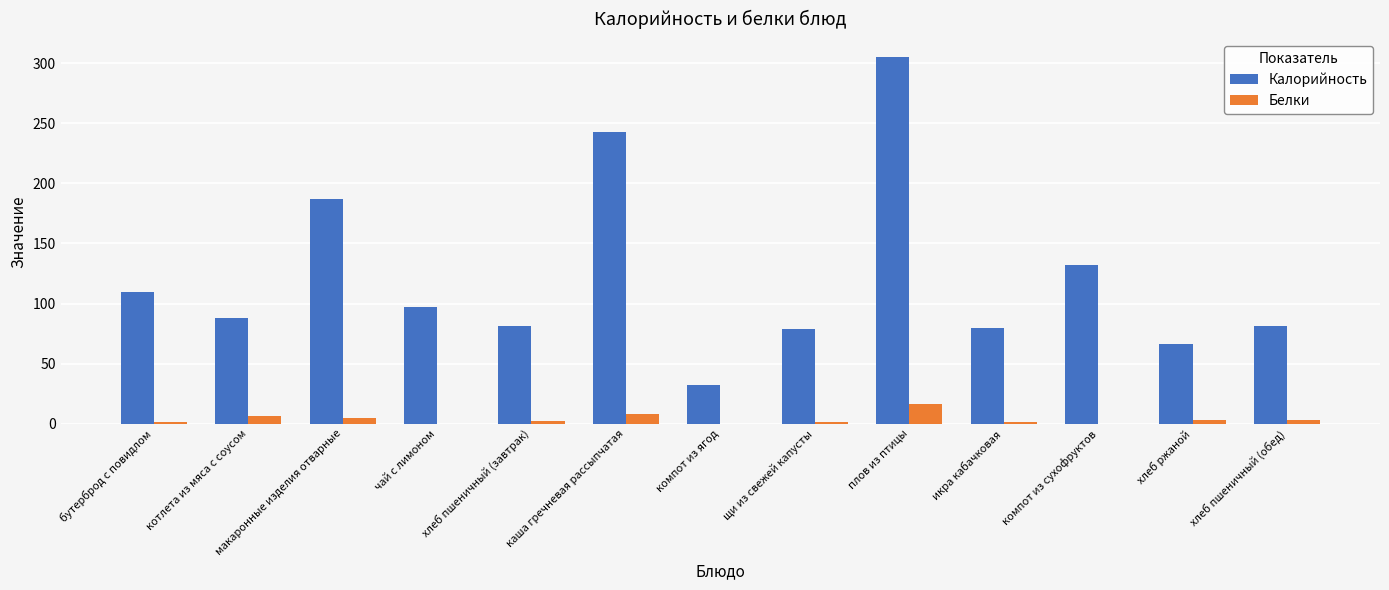

What are all the series names shown in the legend?

Калорийность, Белки